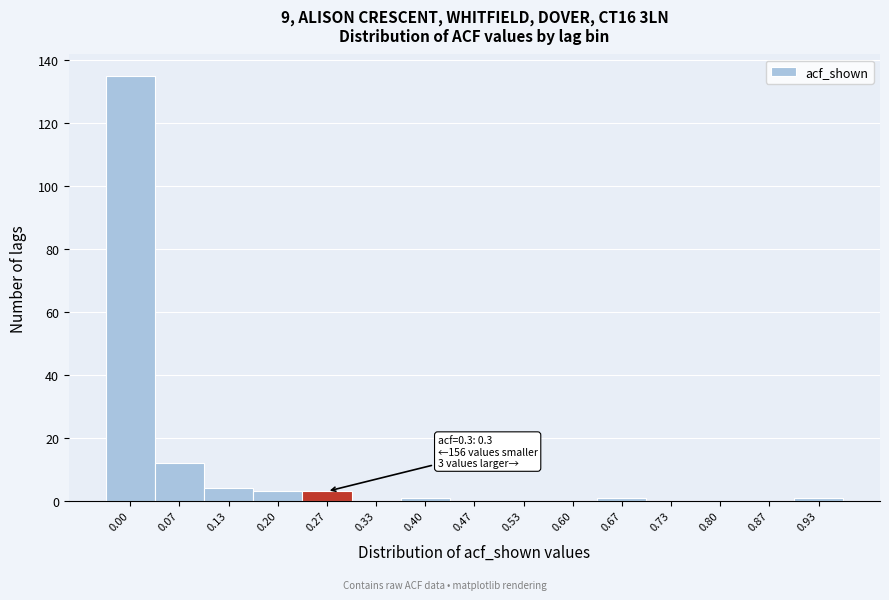

Reading right to left, transcribe all the data shown in this chart.

0.93=1	0.87=0	0.80=0	0.73=0	0.67=1	0.60=0	0.53=0	0.47=0	0.40=1	0.33=0	0.27=3	0.20=3	0.13=4	0.07=12	0.00=135